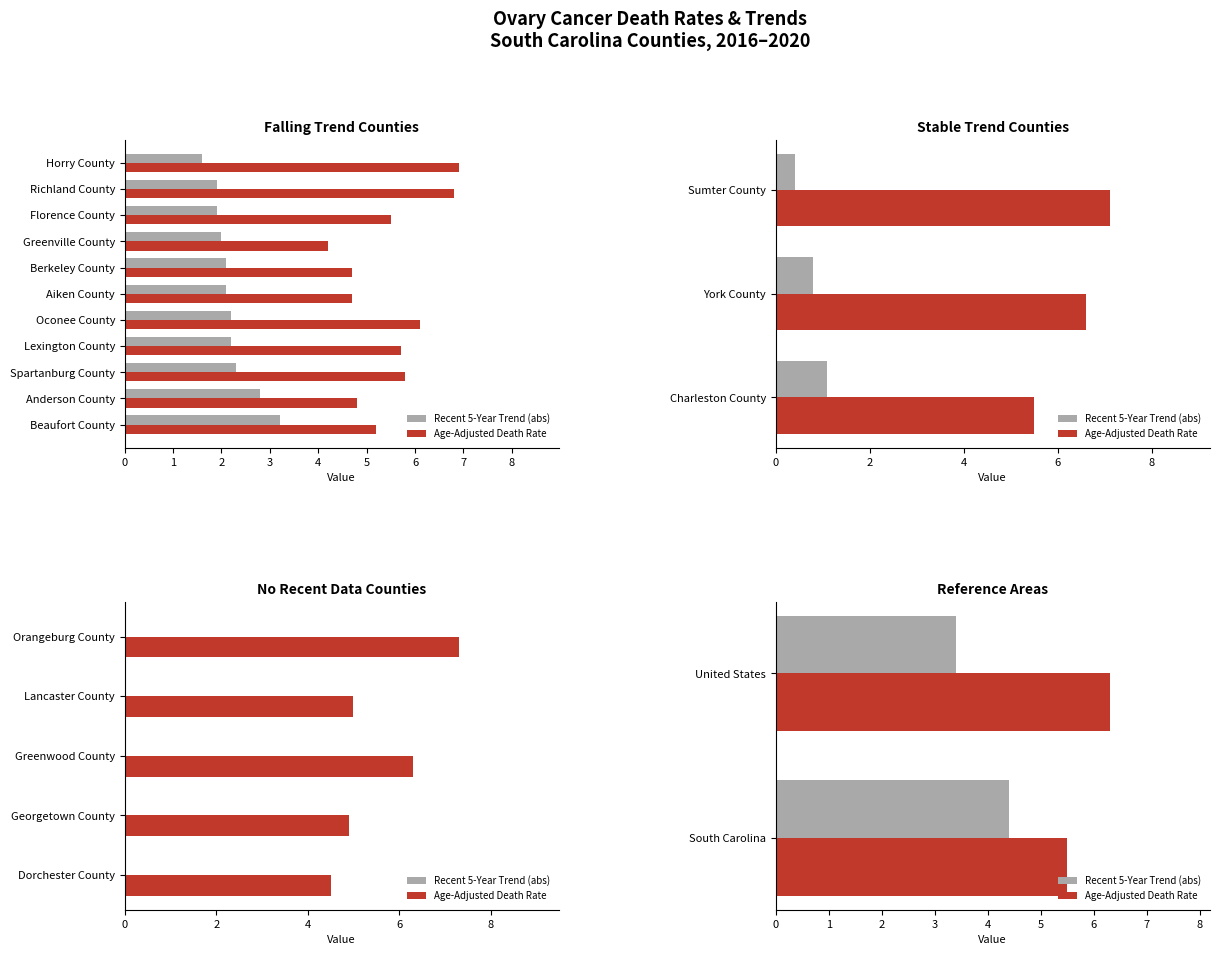

Read the Recent 5-Year Trend (abs) value at South Carolina.

4.4